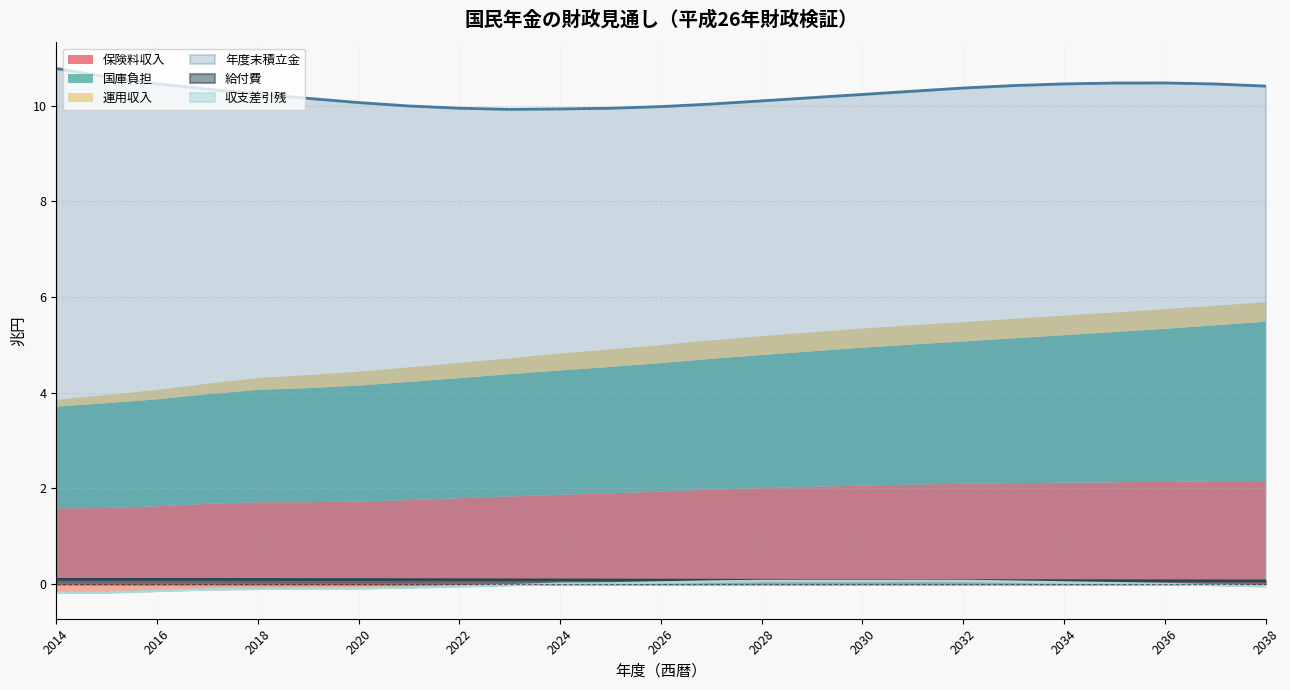

The value of 収支差引残 at 2021 is -0.1. True or false?

True